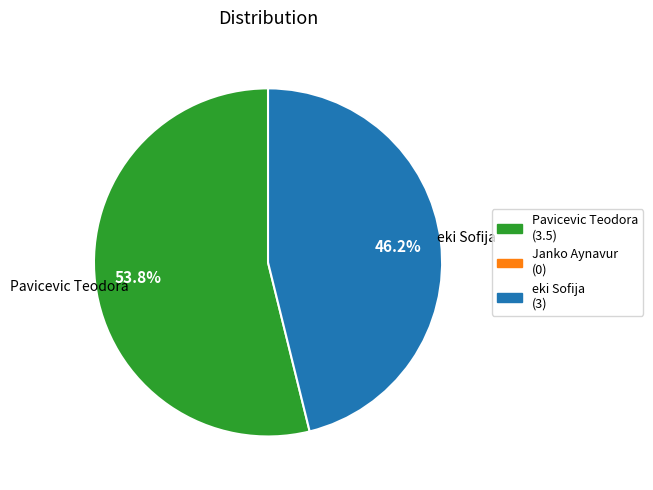

How many segments does this pie chart have?

2